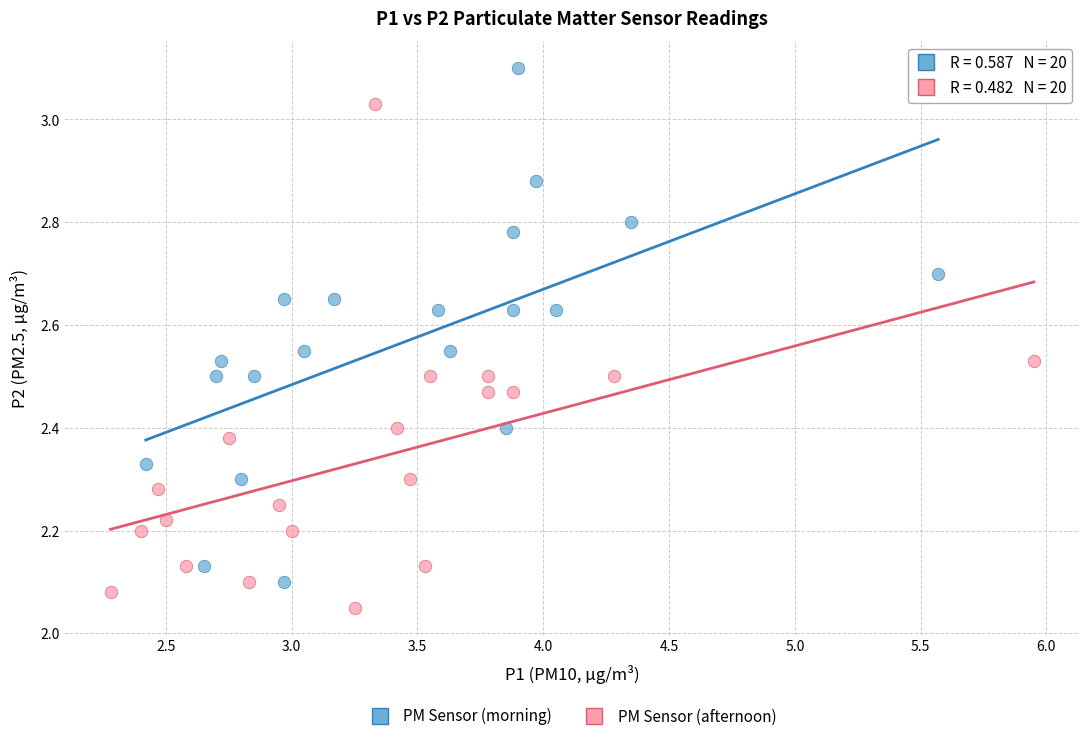

Which series contains the highest Y value?

PM Sensor (morning)